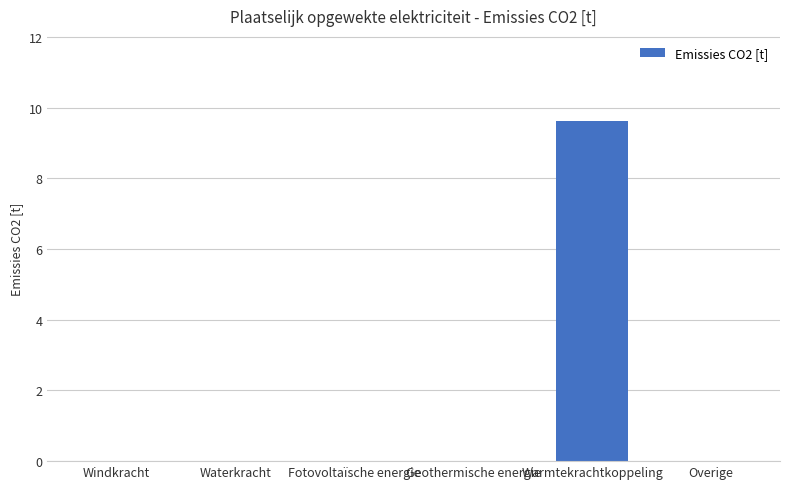

Between Geothermische energie and Warmtekrachtkoppeling, which is larger?

Warmtekrachtkoppeling